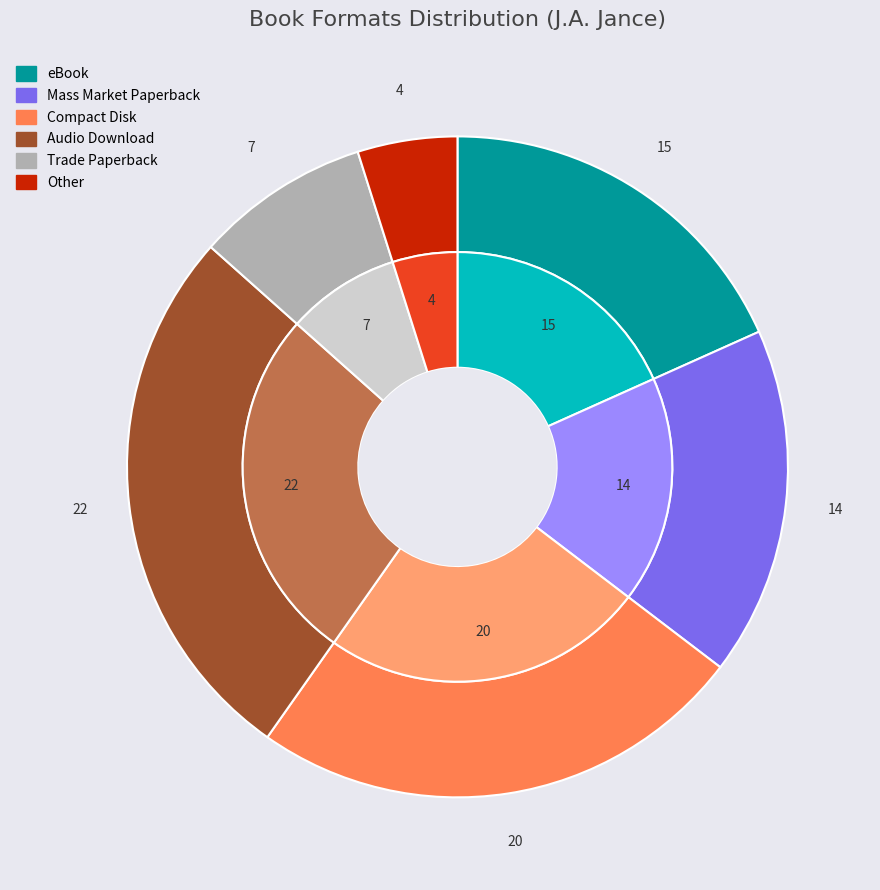

Which has a higher value, Audio Download or Mass Market Paperback?

Audio Download